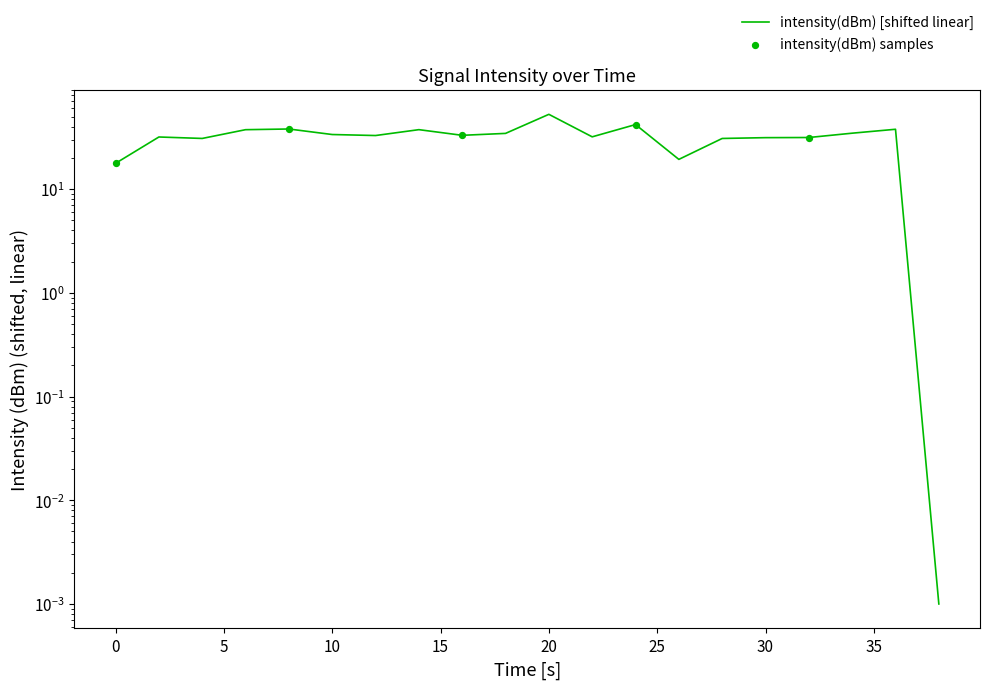

What is the change in value from 20 to 36?

-14.9